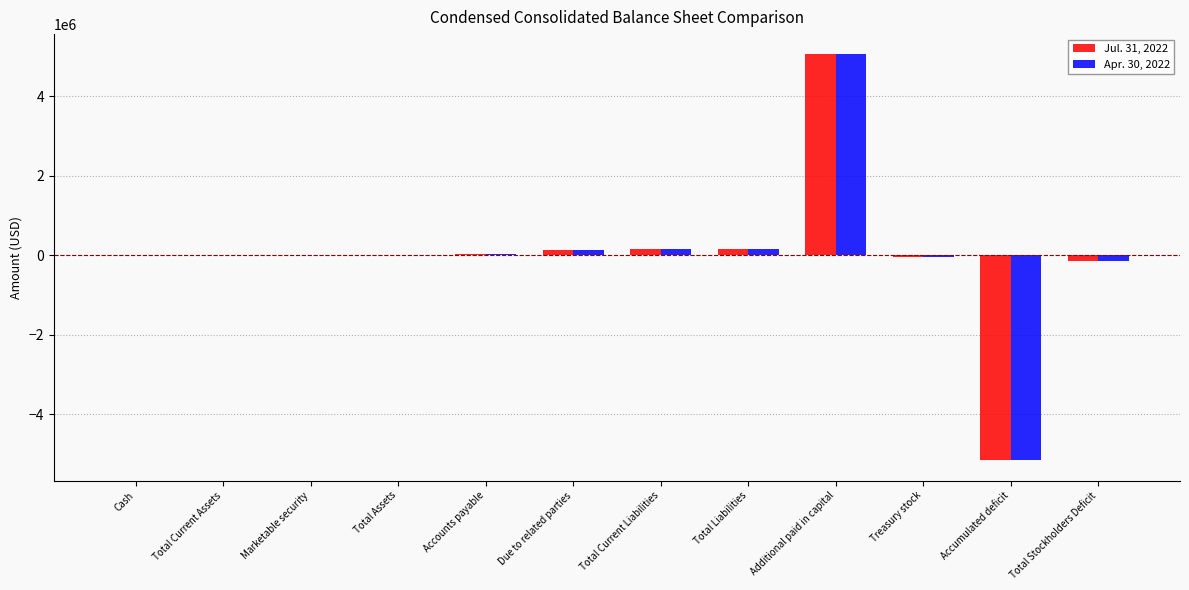

How many series are shown in this chart?

2